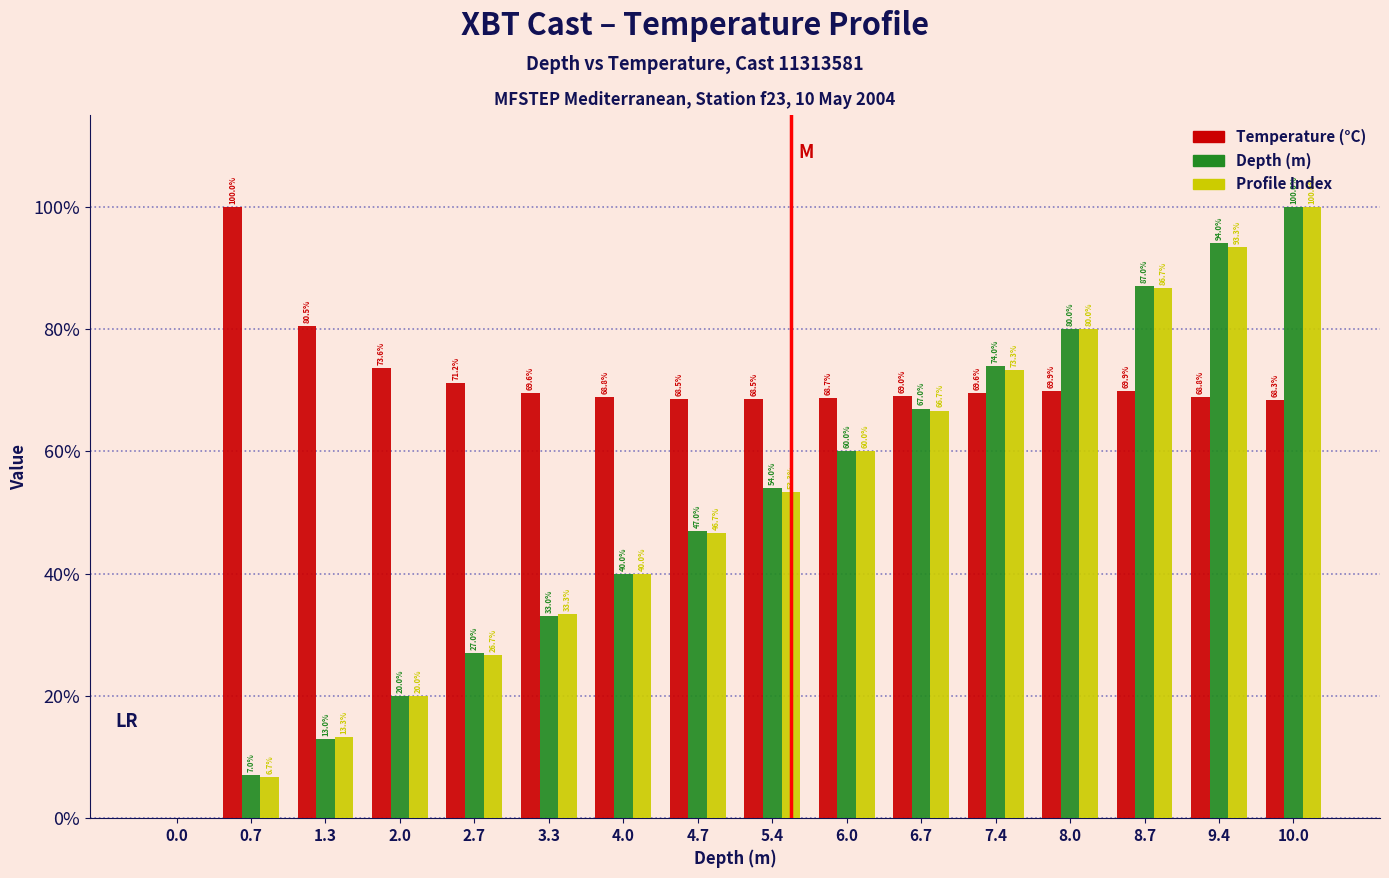

What are all the series names shown in the legend?

Temperature (°C), Depth (m), Profile Index